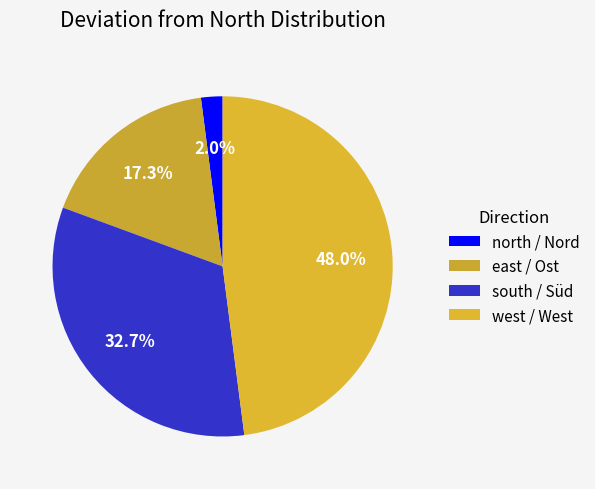

To the nearest percent, what percentage of the pie is west / West?

48%